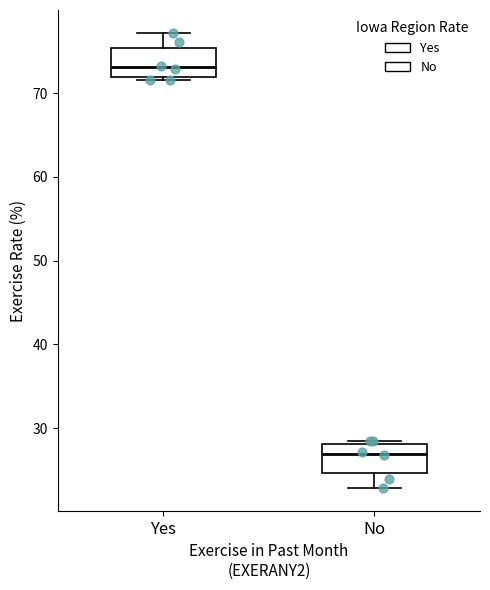

Where does the upper whisker of the box for Yes end on the y-axis? The values are not printed on the chart, so give them approximately, as read against the axis.

77